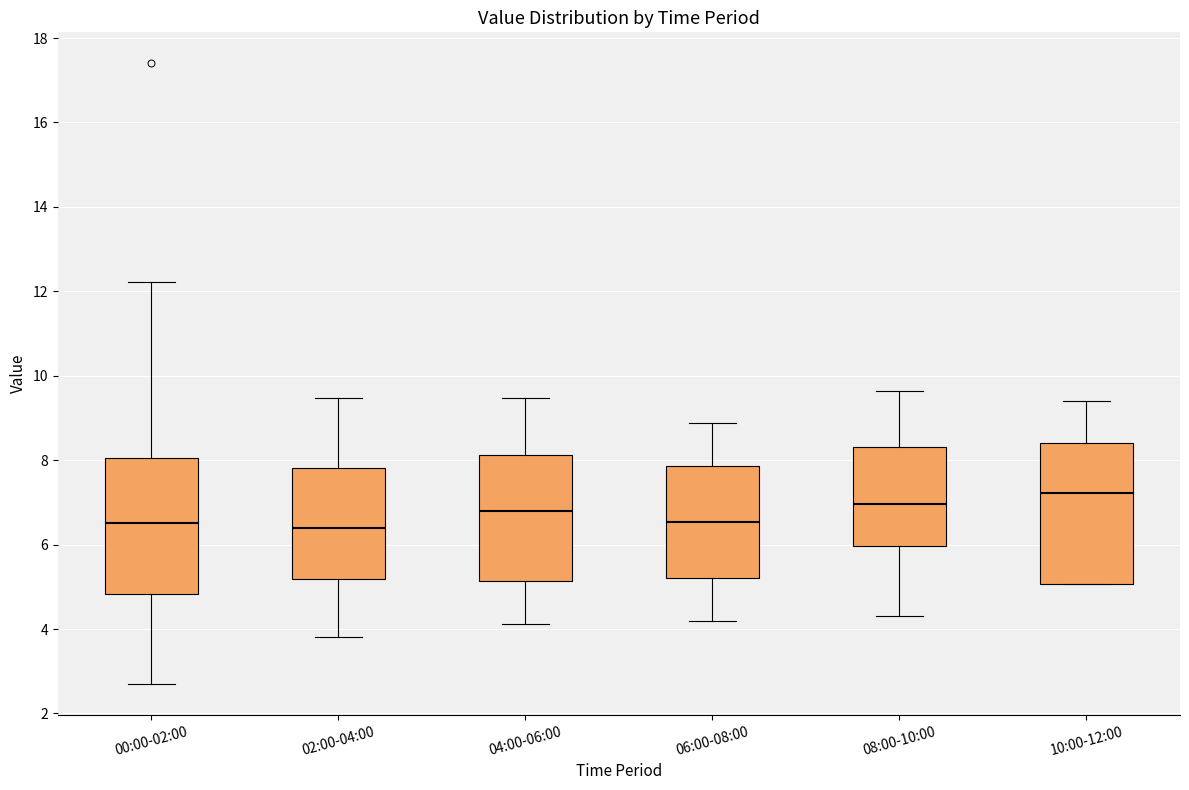

Reading left to right, transcribe this box plot: for each box, give where its median line is, the range the box spans, and where its two whiskers end, as read against the y-axis. The values are not printed on the chart, so give them approximately, as read against the axis.

00:00-02:00: median 6.6, box 4.8 to 8.0, whiskers 2.8 to 12.2
02:00-04:00: median 6.4, box 5.2 to 7.8, whiskers 3.8 to 9.4
04:00-06:00: median 6.8, box 5.2 to 8.2, whiskers 4.2 to 9.4
06:00-08:00: median 6.6, box 5.2 to 7.8, whiskers 4.2 to 8.8
08:00-10:00: median 7.0, box 6.0 to 8.4, whiskers 4.4 to 9.6
10:00-12:00: median 7.2, box 5.0 to 8.4, whiskers 5.0 to 9.4